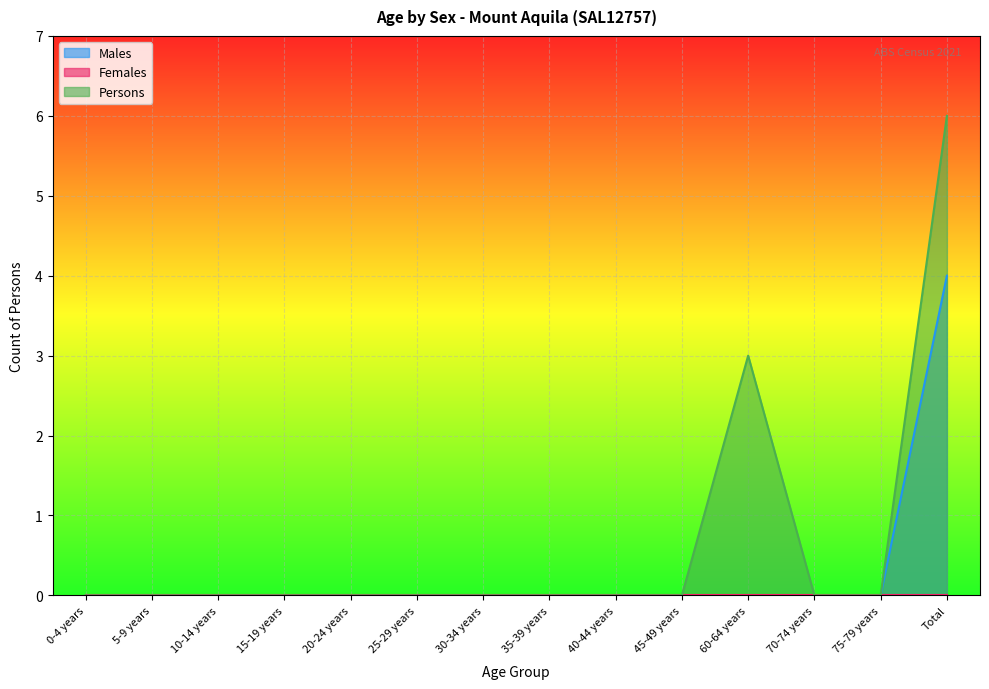

Does the chart display data point markers on the line(s)?

No